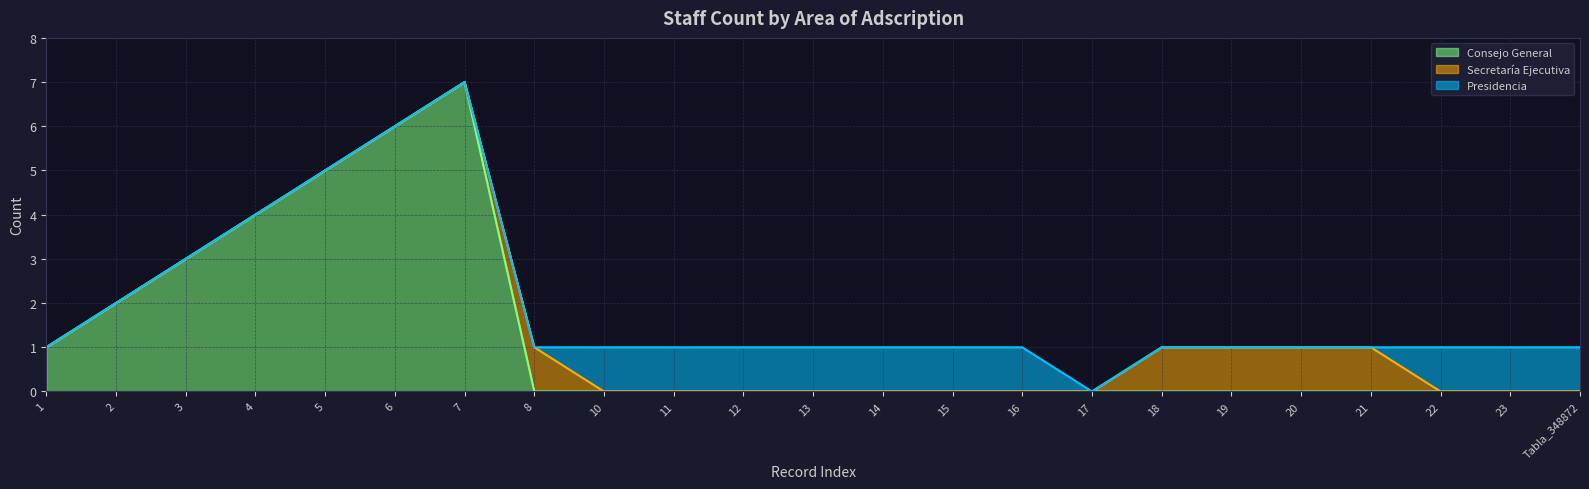

What is the sum of all Presidencia values?

10